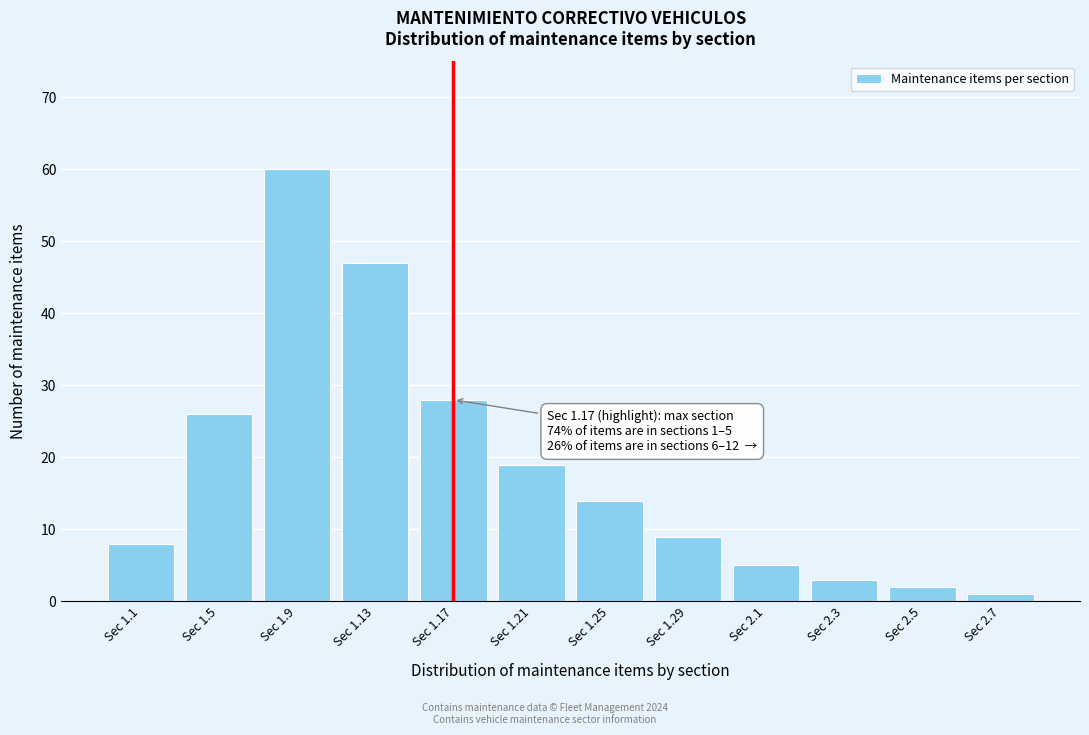

Reading left to right, transcribe all the data shown in this chart.

8	26	60	47	28	19	14	9	5	3	2	1